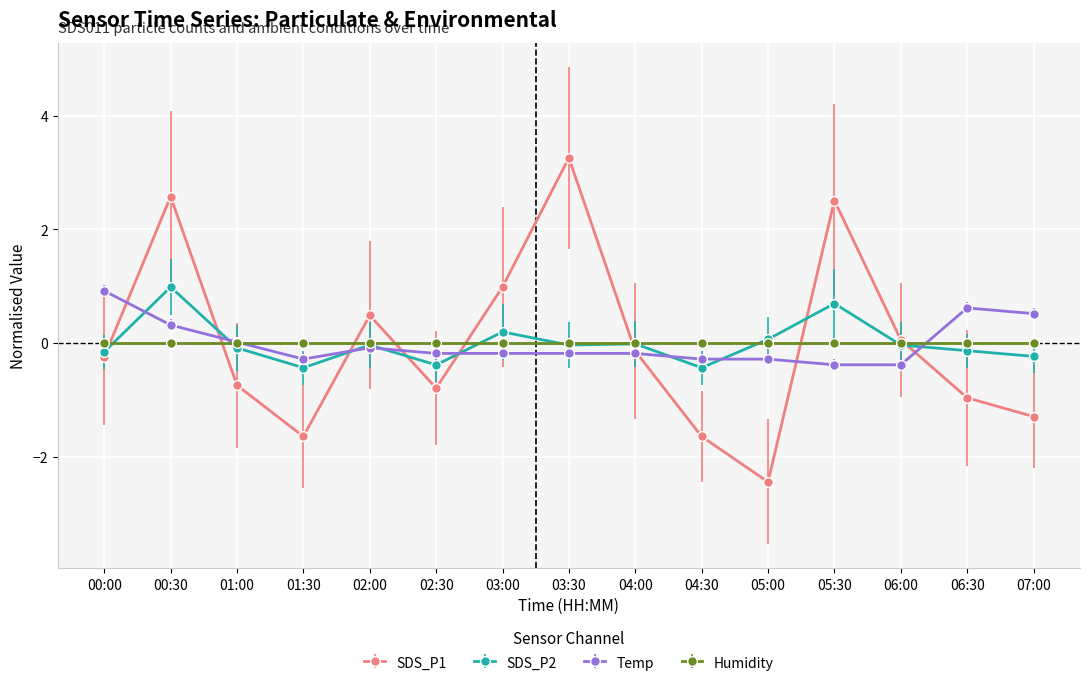

Which category has the lowest value across all series?

05:00